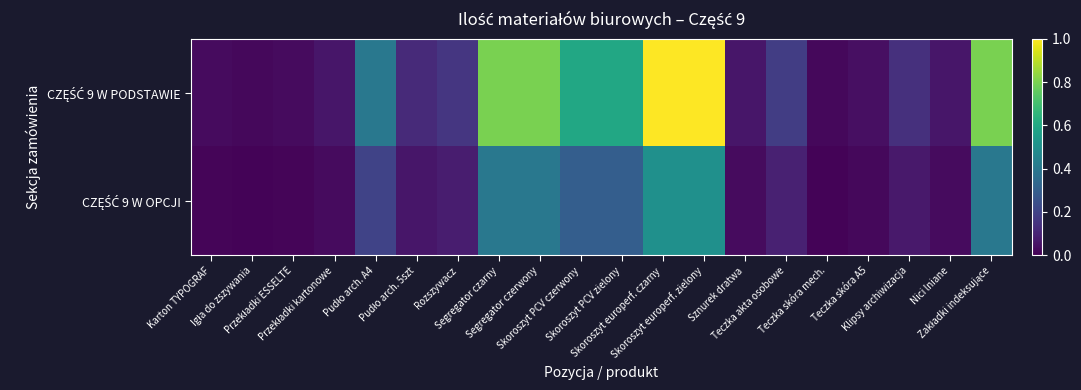

At which category is the sum across all series the highest?

Skoroszyt europerf. czarny